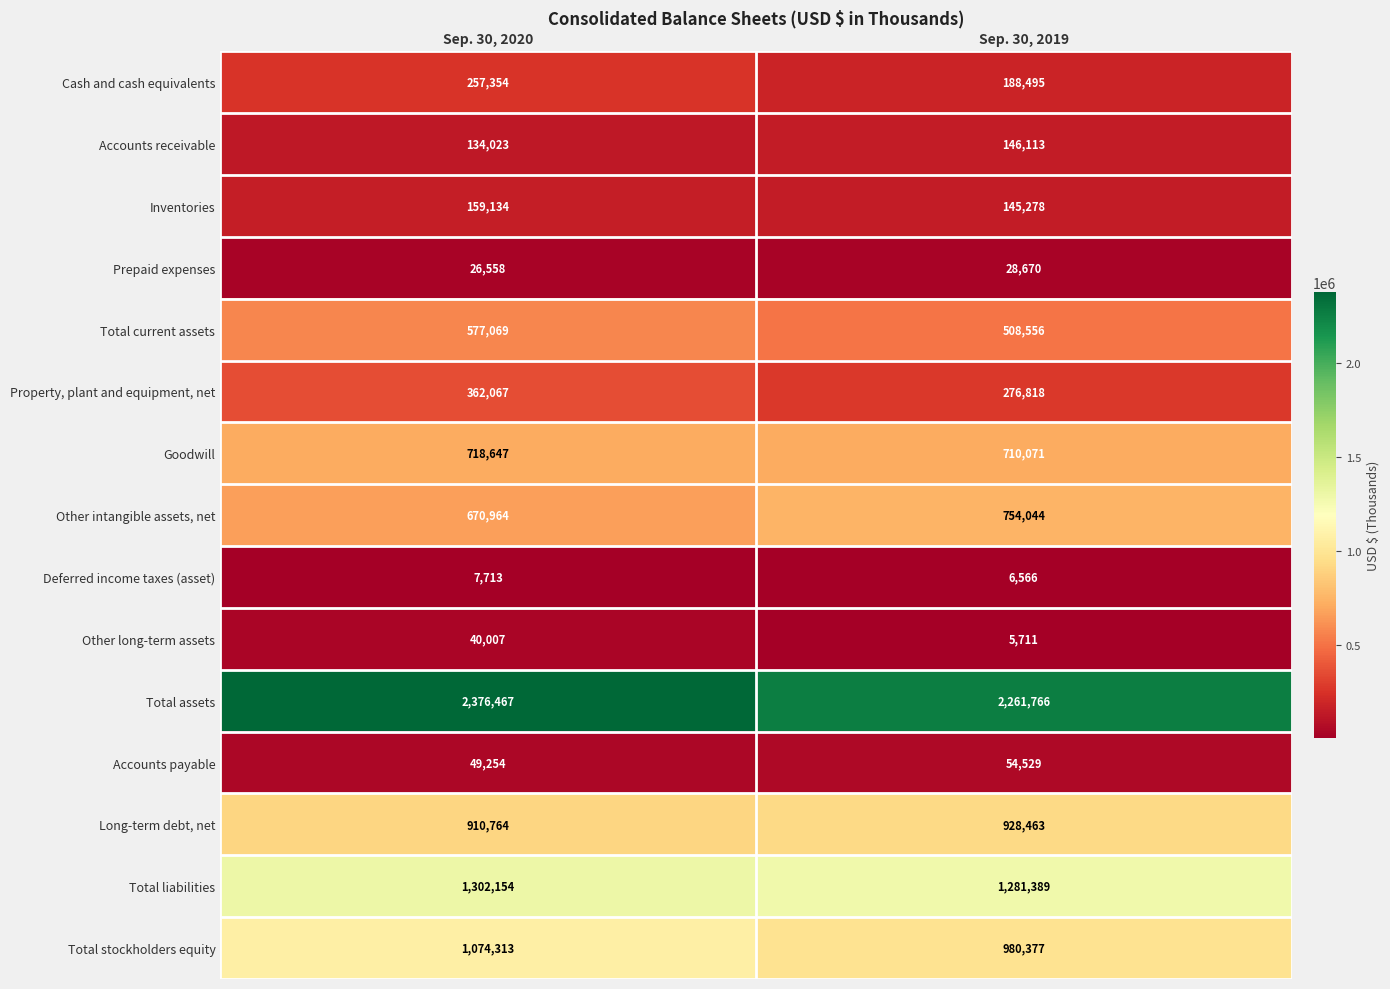

Is it true that Other long-term assets equals 5711 at Sep. 30, 2019?

True